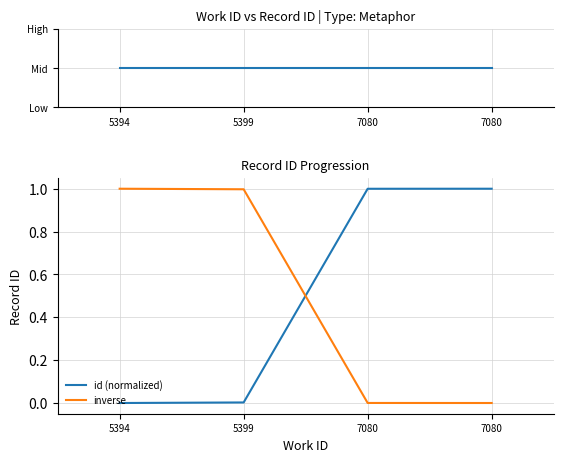

At 5394, list the series in order from smallest to largest.

id (normalized), id, inverse